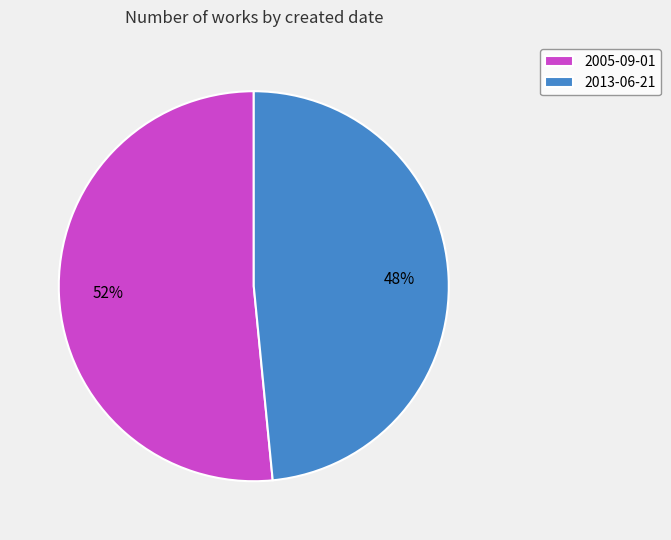

The 2005-09-01 slice represents 52% of the pie. True or false?

True